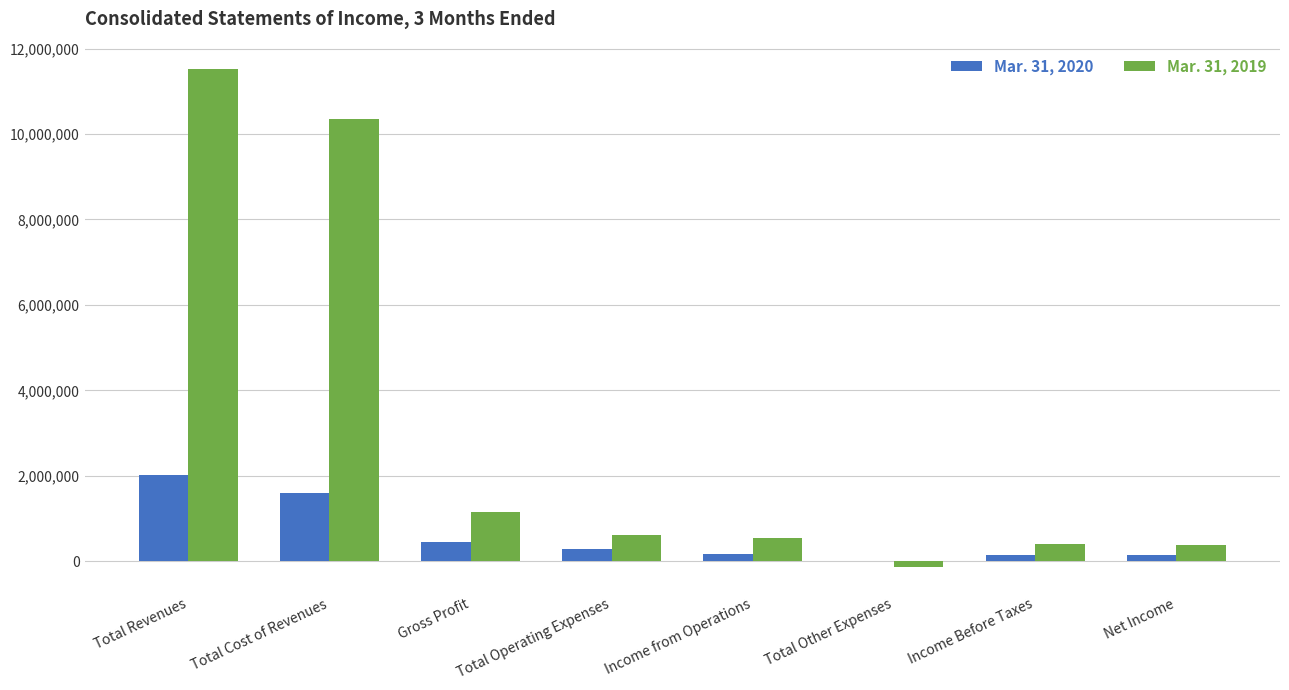

At which label does Mar. 31, 2020 reach its peak?

Total Revenues